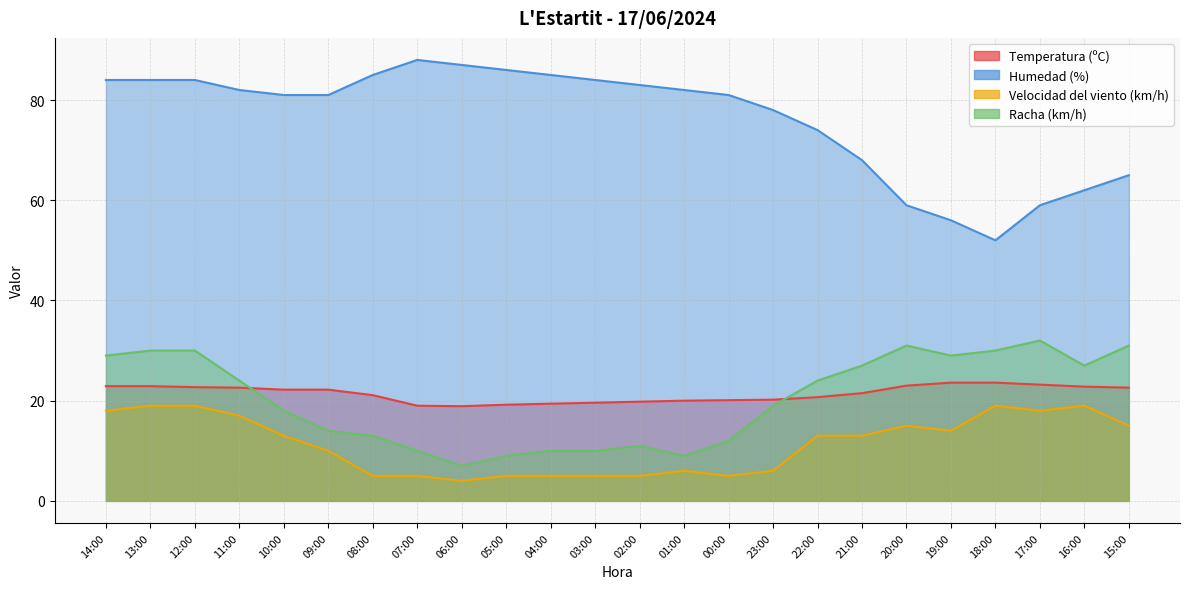

What are all the series names shown in the legend?

Temperatura (ºC), Humedad (%), Velocidad del viento (km/h), Racha (km/h)